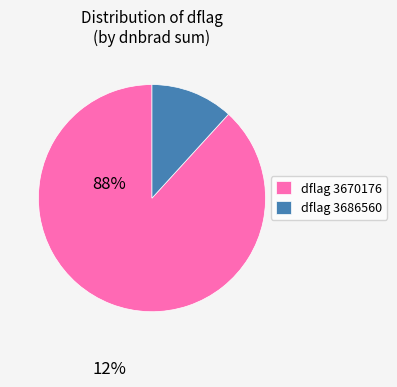

Which slice is the largest?

dflag 3670176